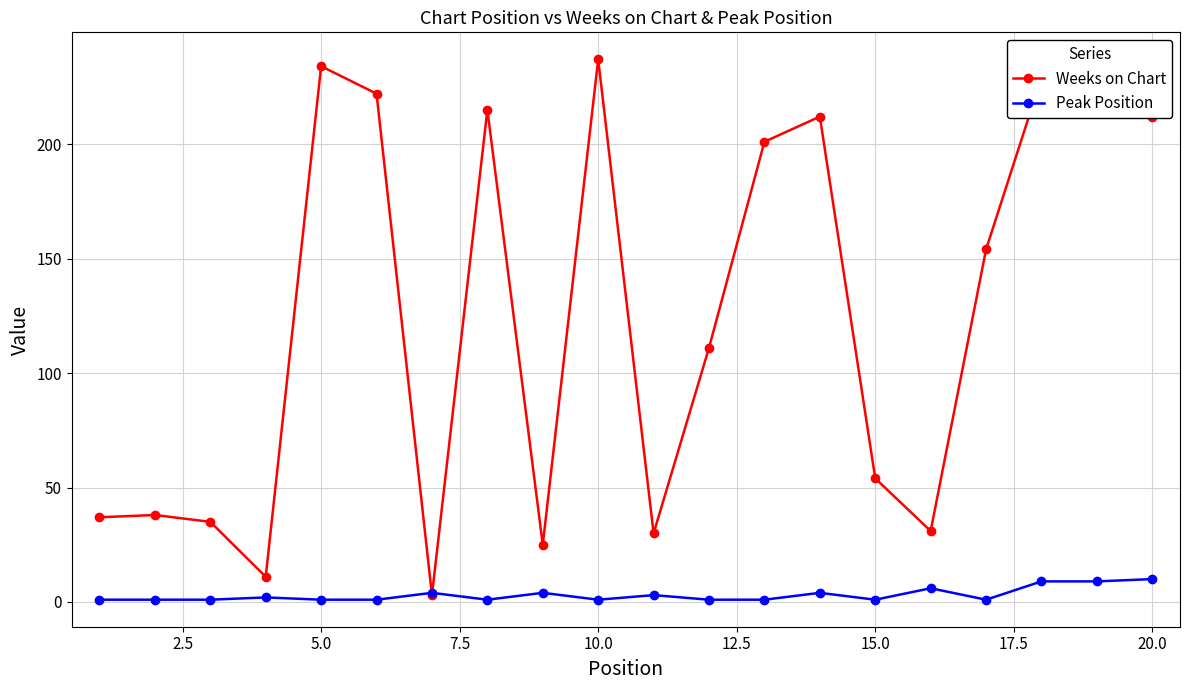

Which series has the largest total across all categories?

Weeks on Chart